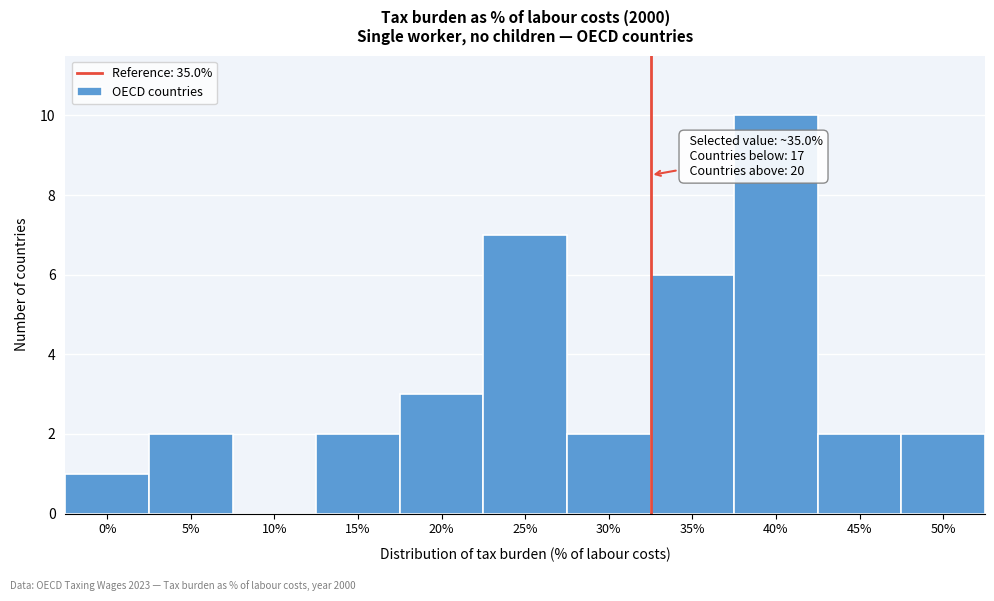

Reading left to right, what are all the values shown in this chart?

0%=1	5%=2	10%=0	15%=2	20%=3	25%=7	30%=2	35%=6	40%=10	45%=2	50%=2